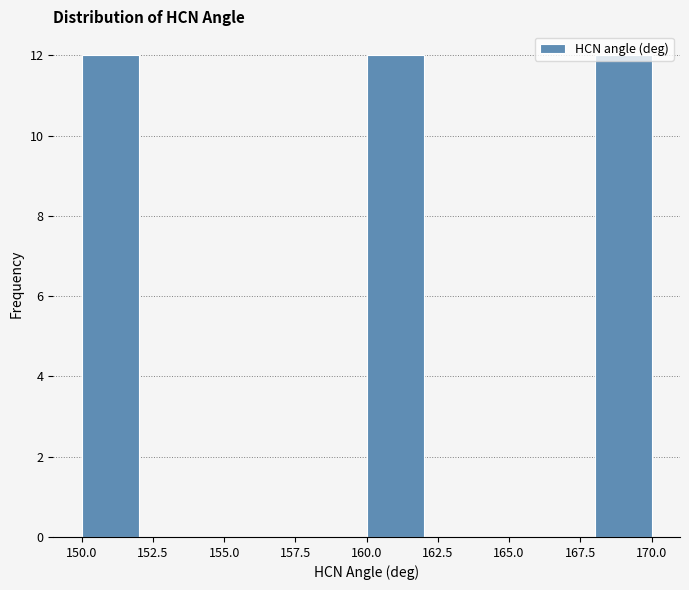

Reading left to right, transcribe this chart: for each bar, give the range it covers on the x-axis and its height. The values are not printed on the chart, so give them approximately, as read against the axis.

150 to 152: 12
152 to 154: 0
154 to 156: 0
156 to 158: 0
158 to 160: 0
160 to 162: 12
162 to 164: 0
164 to 166: 0
166 to 168: 0
168 to 170: 12